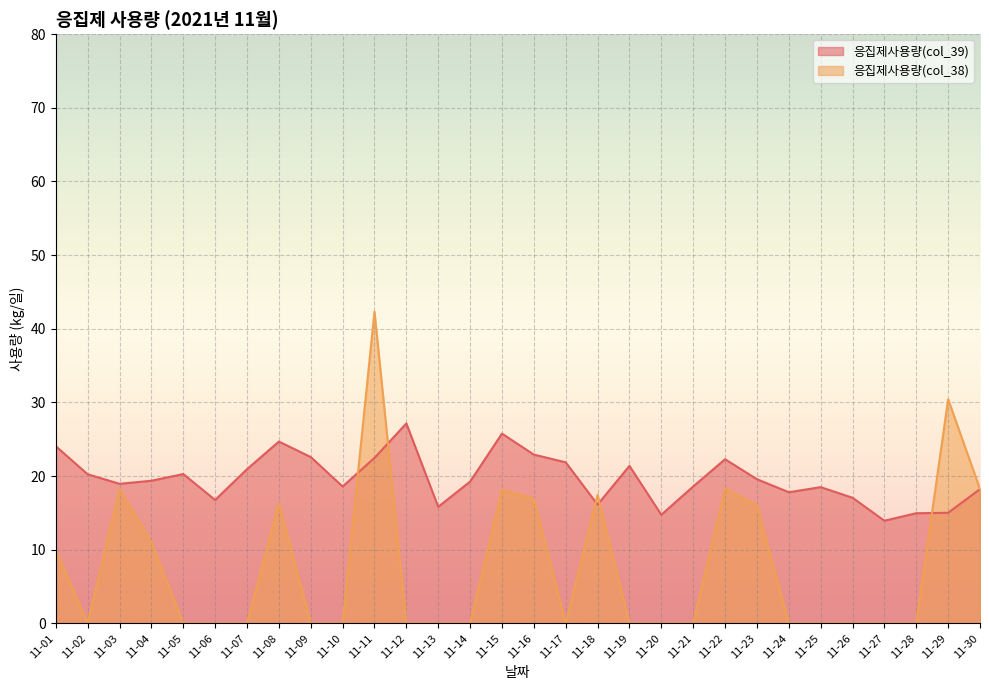

Reading left to right, extract all data points from this chart.

응집제사용량(col_39): 24.1	20.2	18.9	19.4	20.3	16.8	20.9	24.7	22.6	18.6	22.5	27.1	15.8	19.2	25.8	22.9	21.9	16.1	21.4	14.8	18.6	22.3	19.6	17.8	18.5	17.1	13.9	15.0	15.0	18.2
응집제사용량(col_38): 10.0	0.0	18.2	11.1	0.0	0.0	0.0	16.3	0.0	0.0	42.3	0.0	0.0	0.0	18.2	16.9	0.0	17.4	0.0	0.0	0.0	18.2	16.1	0.0	0.0	0.0	0.0	0.0	30.4	18.2